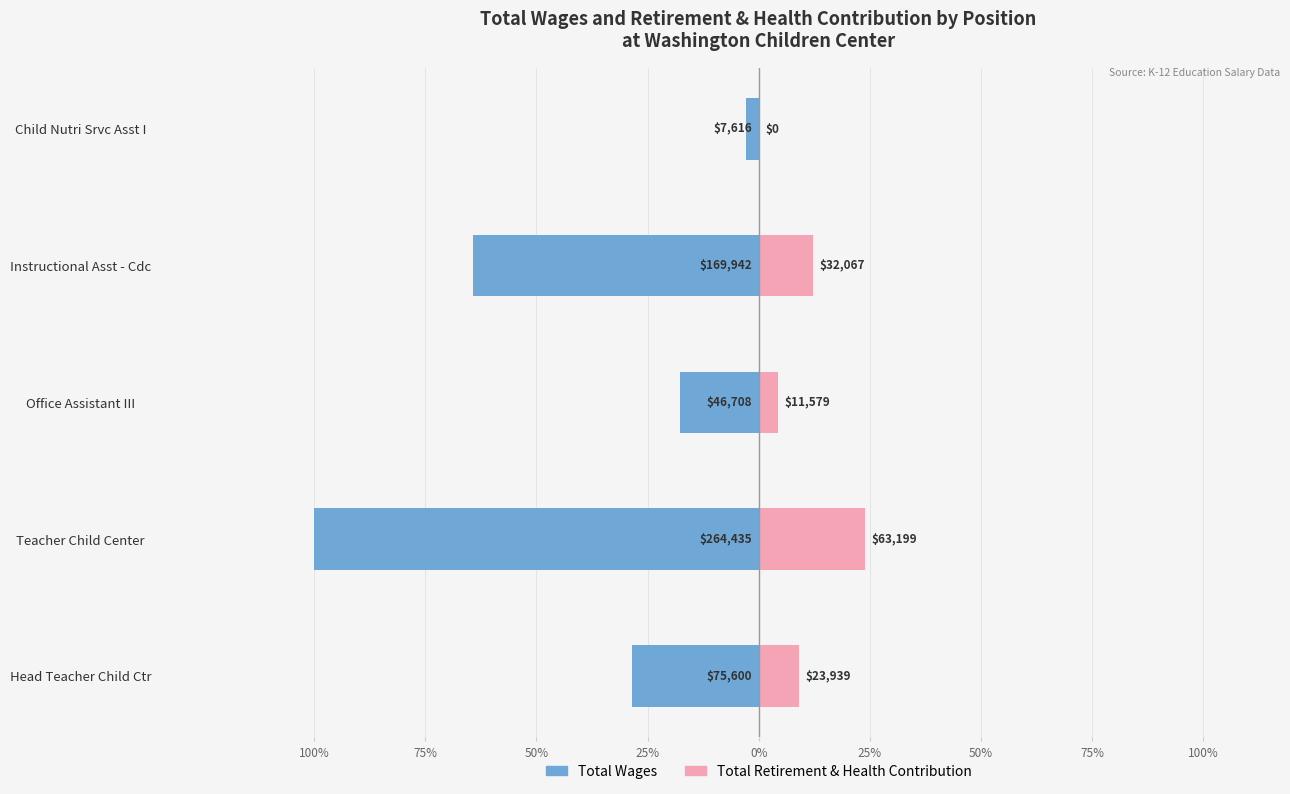

How many values in the Total Wages series exceed -28?

2